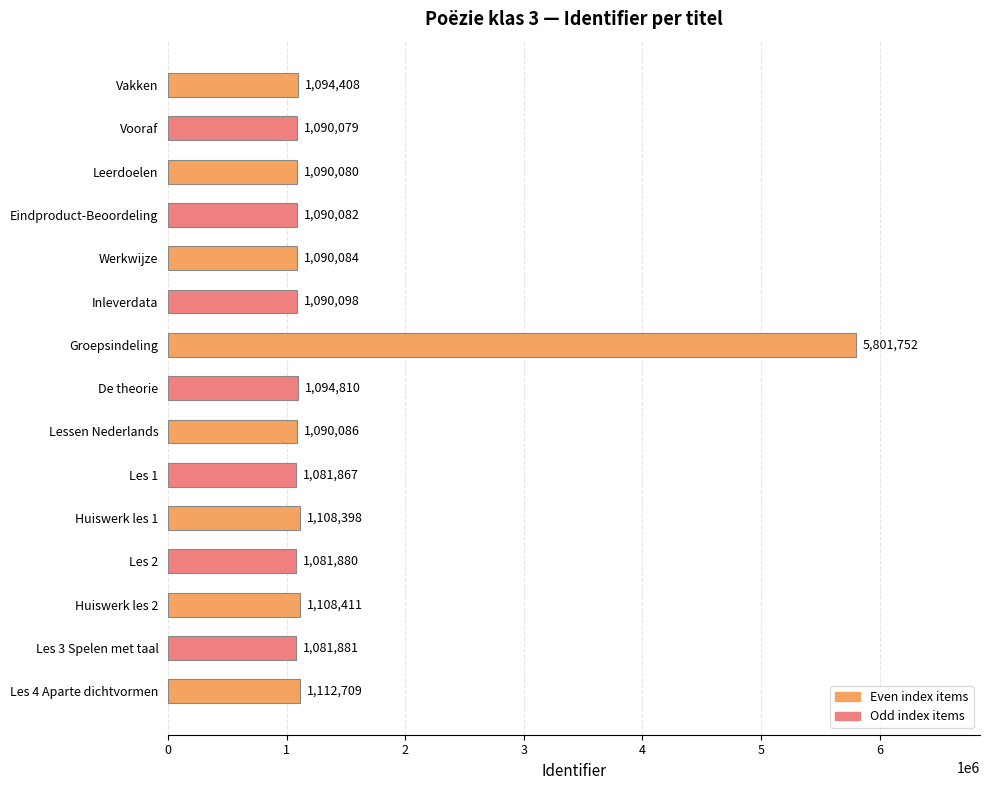

Are the bars grouped side by side (vs. stacked)?

No